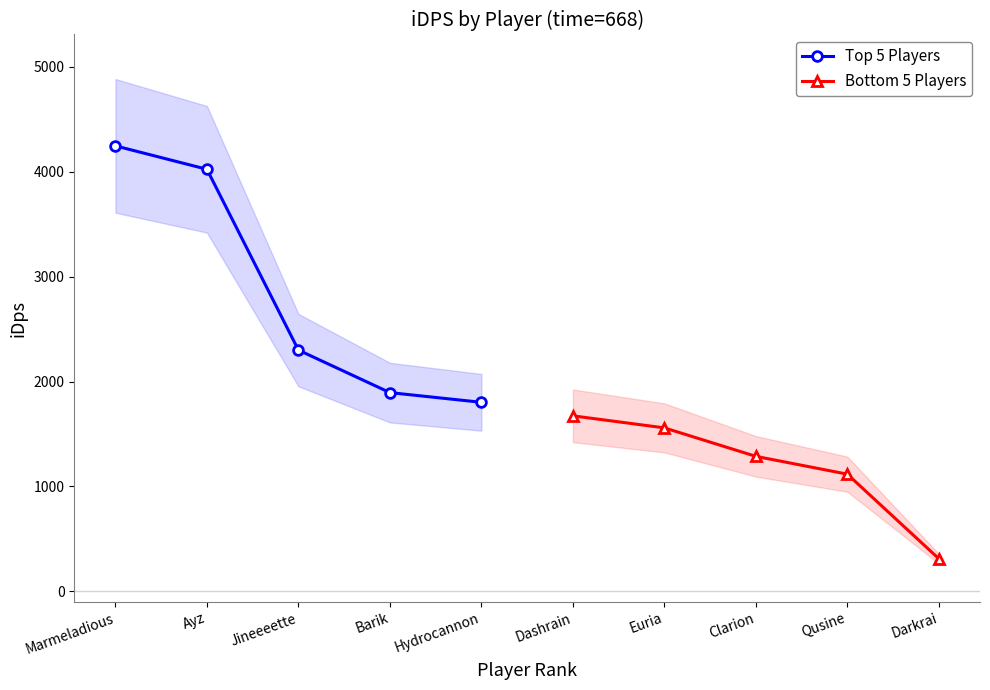

The Top 5 Players series shows 1894.4 at Barik. True or false?

True